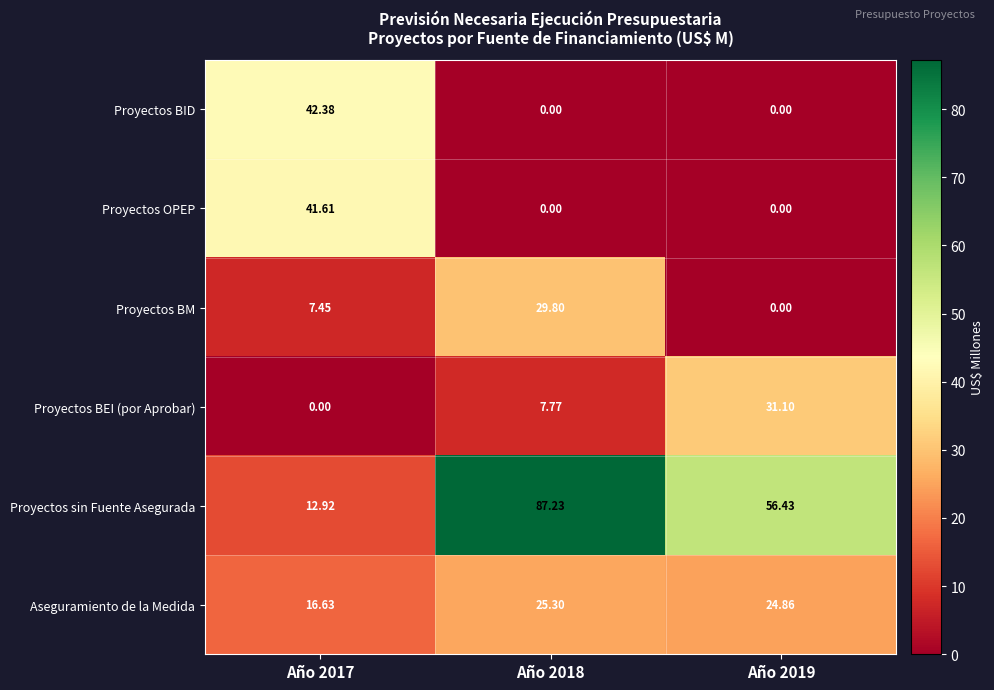

Rank the series by their maximum value, from lowest to highest.

Aseguramiento de la Medida, Proyectos BM, Proyectos BEI (por Aprobar), Proyectos OPEP, Proyectos BID, Proyectos sin Fuente Asegurada